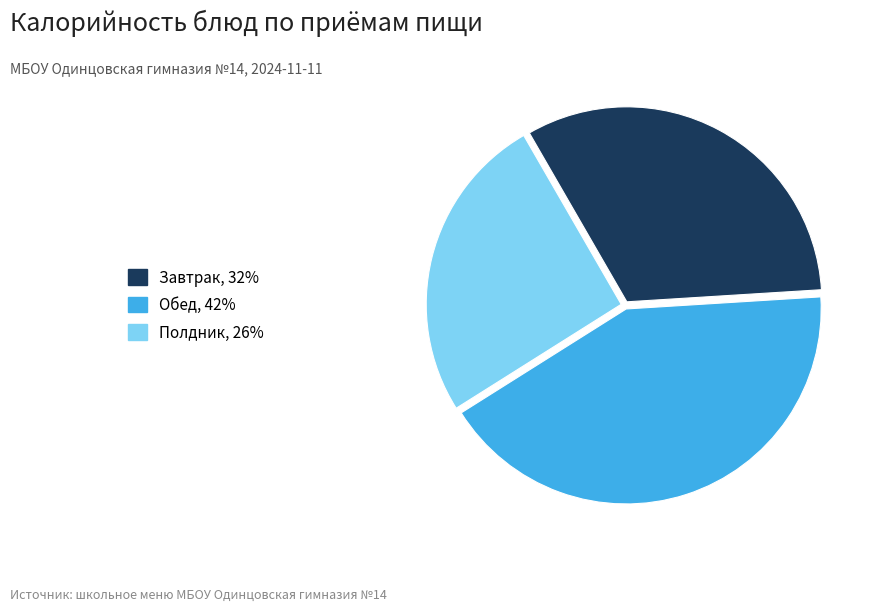

Does any single category account for the majority?

No